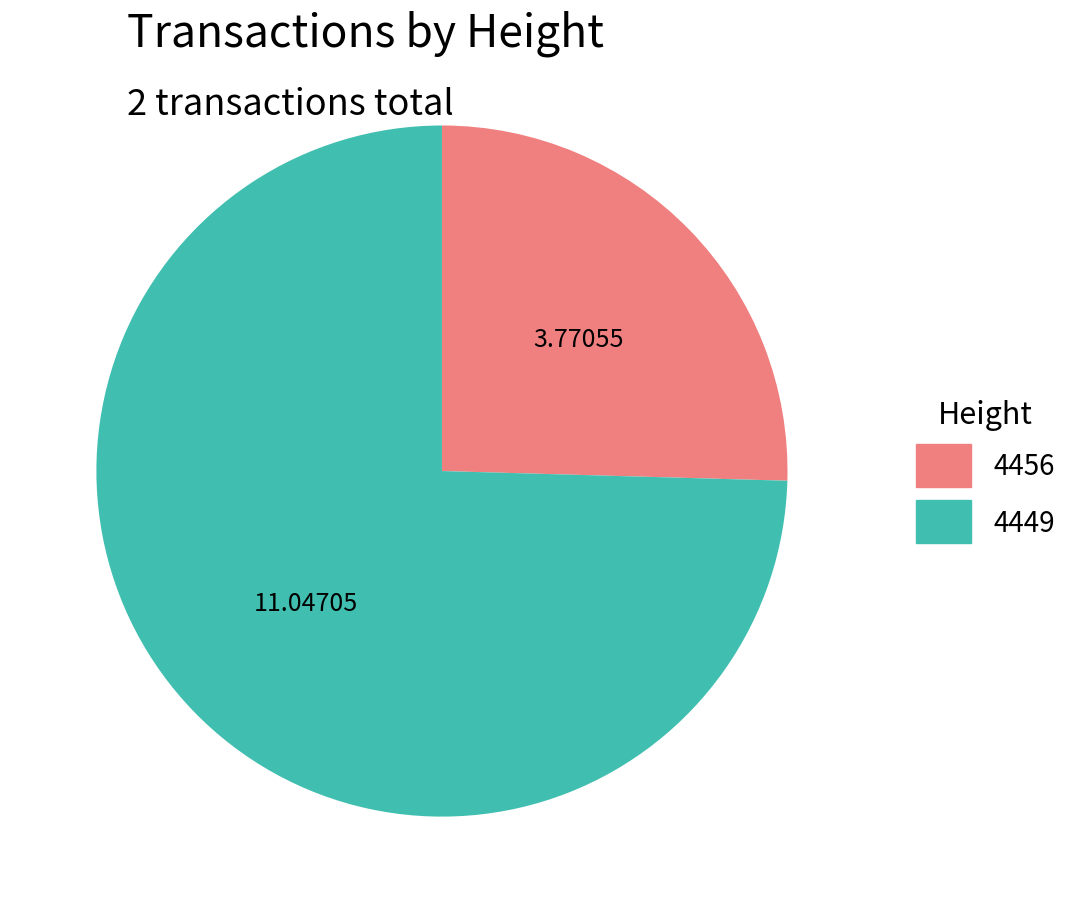

Rank the categories by value from lowest to highest.

4456, 4449